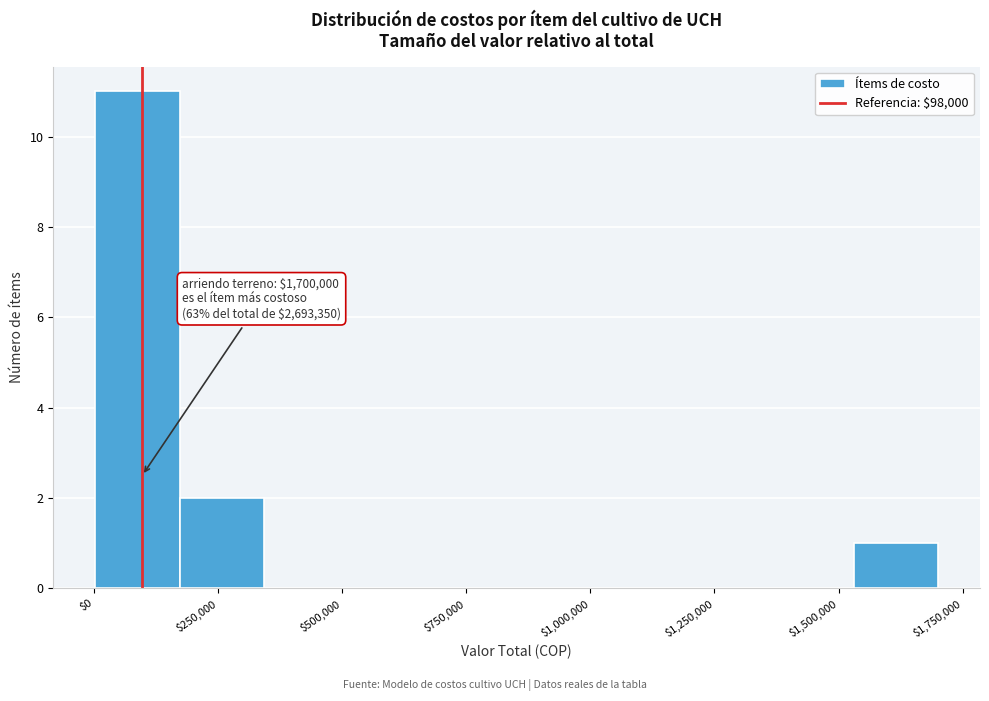

Read against the x-axis, roughly where is the centre of the tallest bar?

100000